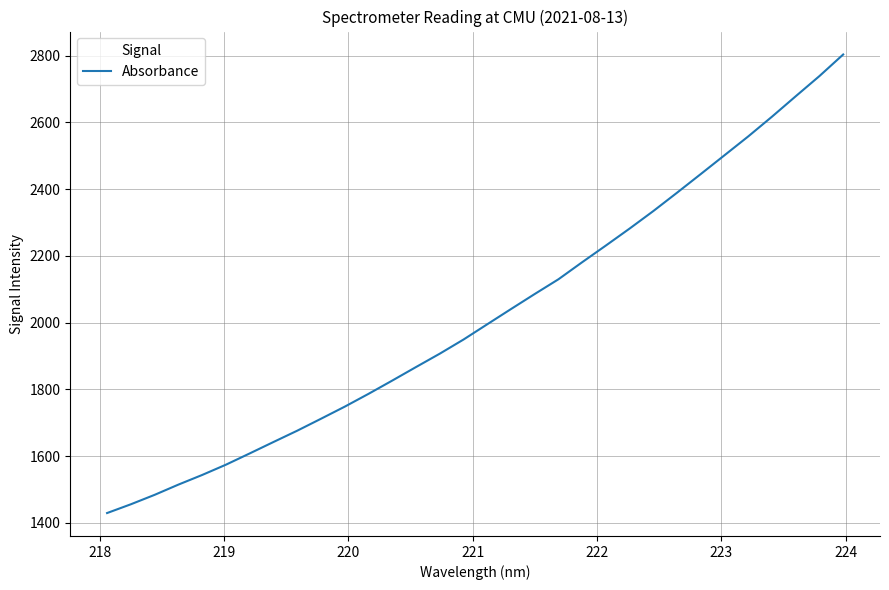

What is the maximum value shown in the chart?

2803.1